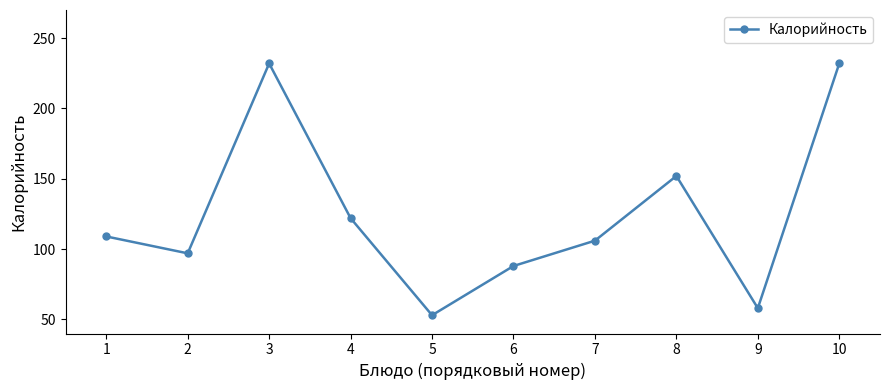

At which label is the value closest to 142?

8